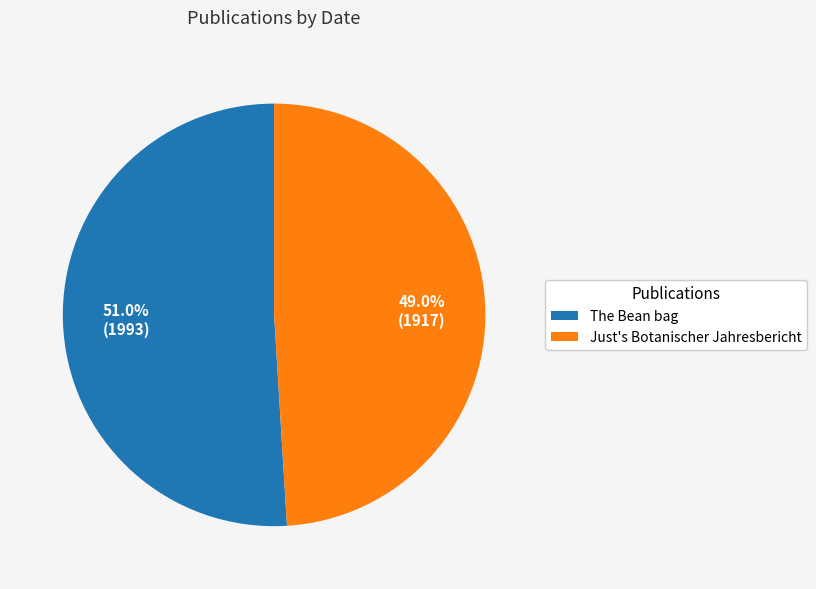

Is there any slice that represents more than half of the pie?

Yes